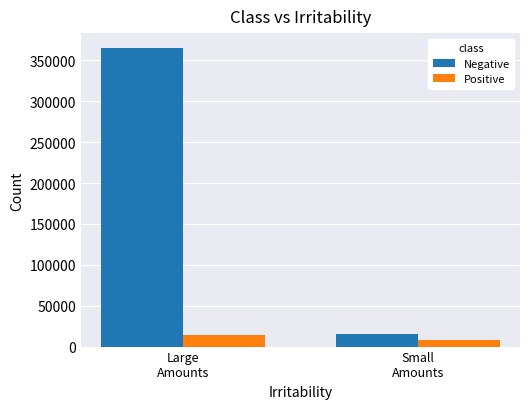

Does the chart contain stacked bars?

No